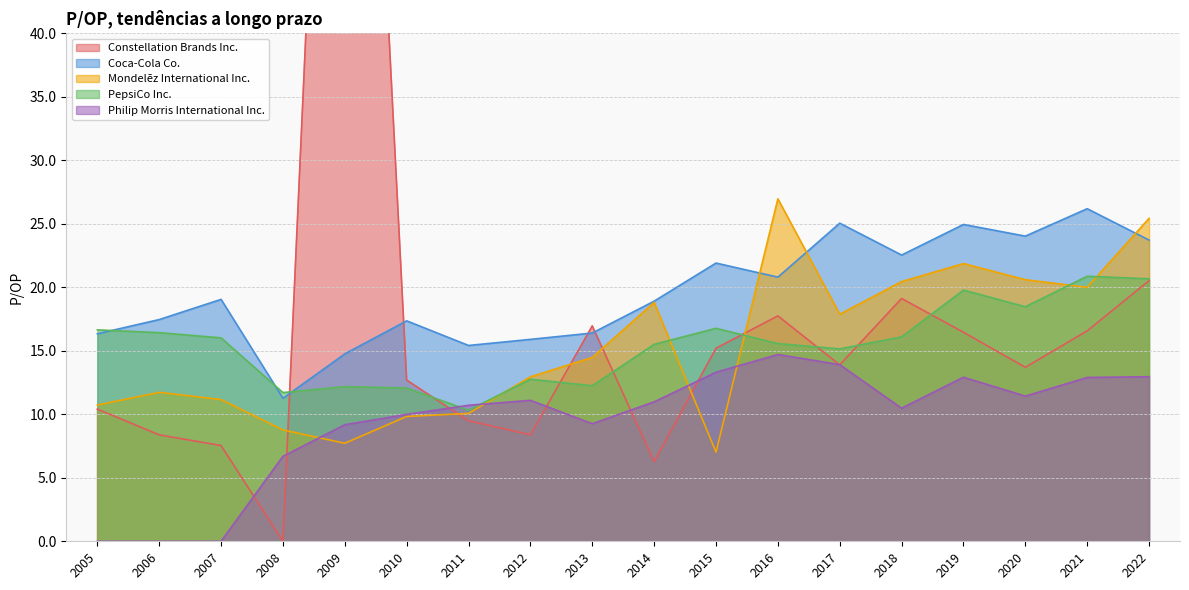

True or false: Coca-Cola Co. and Mondelēz International Inc. intersect in this chart.

True